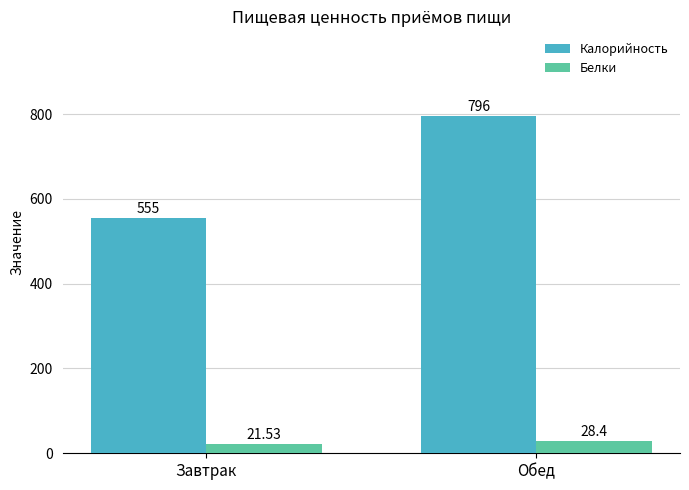

What is the difference between the maximum and minimum values in the Белки series?

6.9